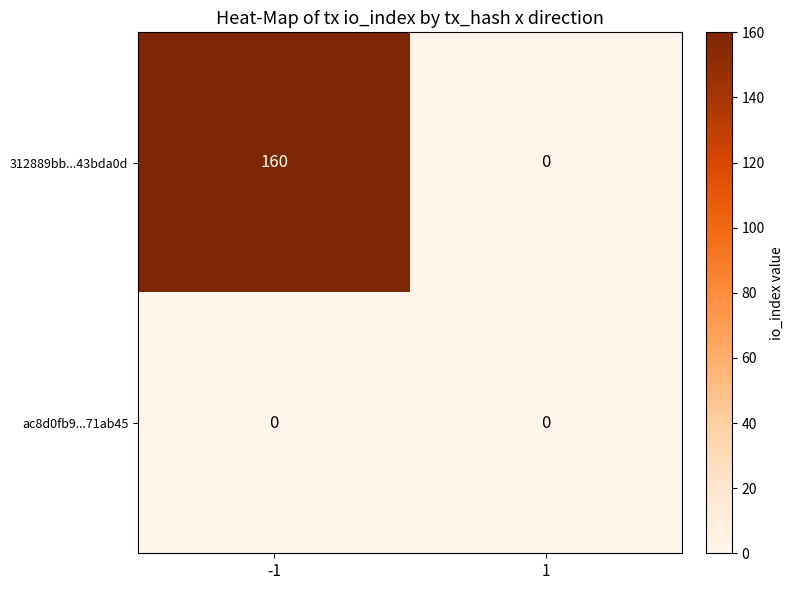

The value of ac8d0fb9...71ab45 at -1 is 0. True or false?

True